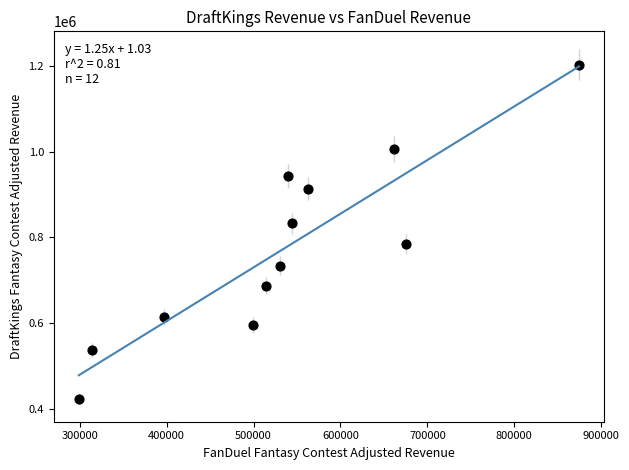

What is the average Y value?

772768.7